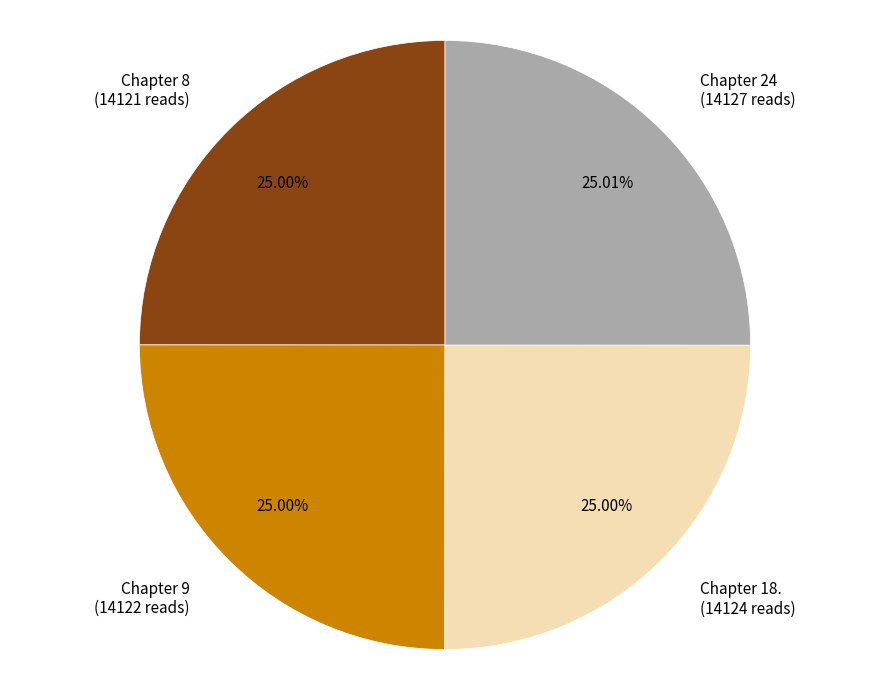

Approximately how many times larger is the value at Chapter 18. (14124 reads) compared to Chapter 9 (14122 reads)?

1.0